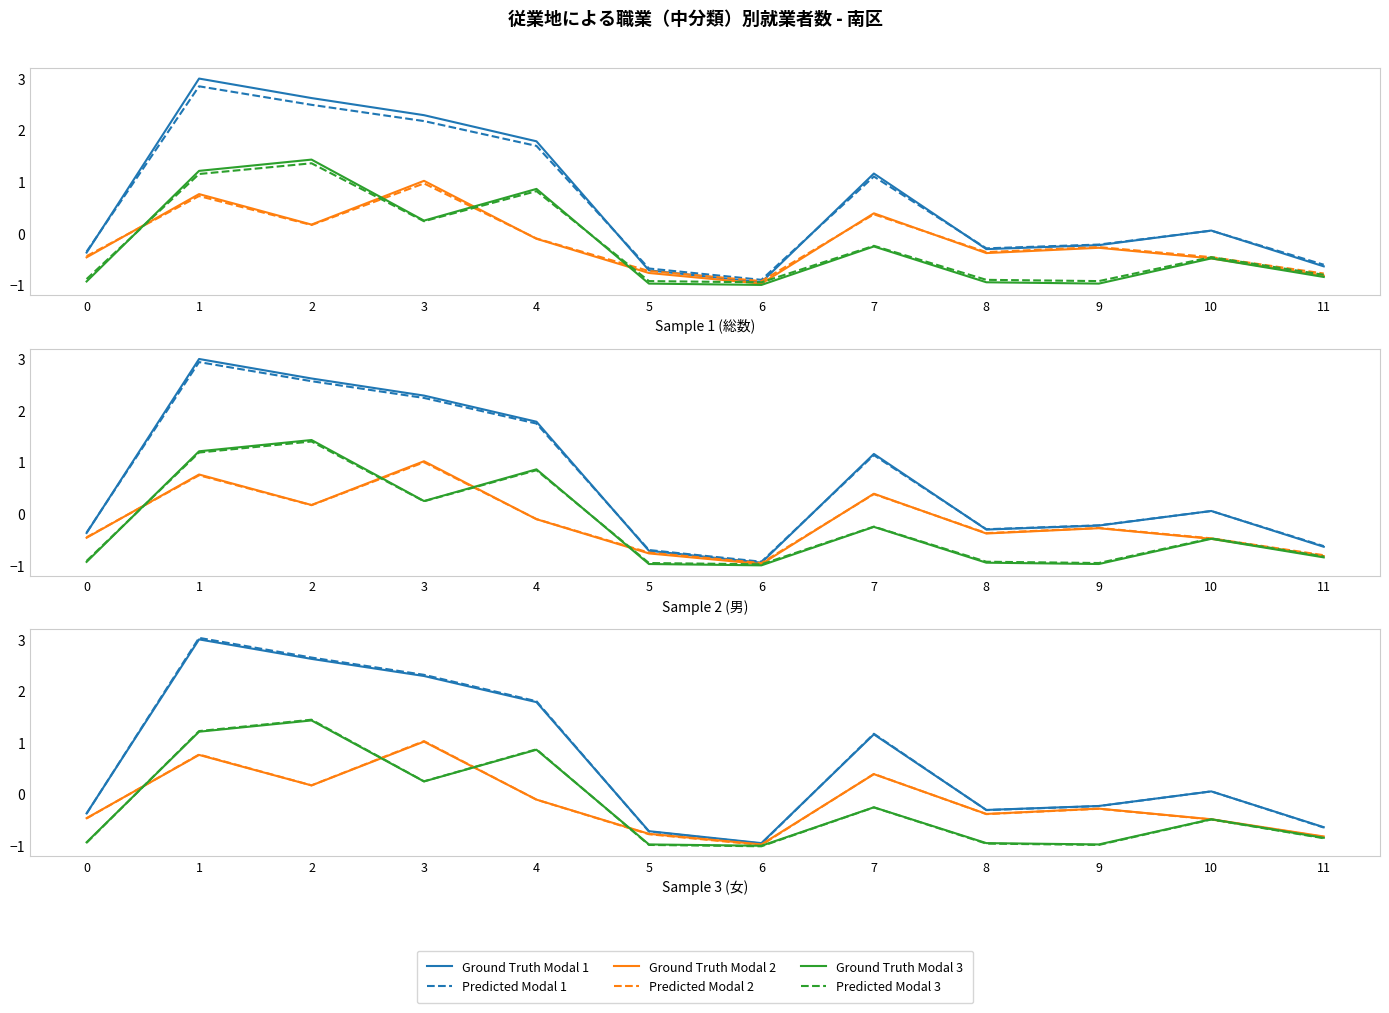

Does the chart have visible grid lines?

No